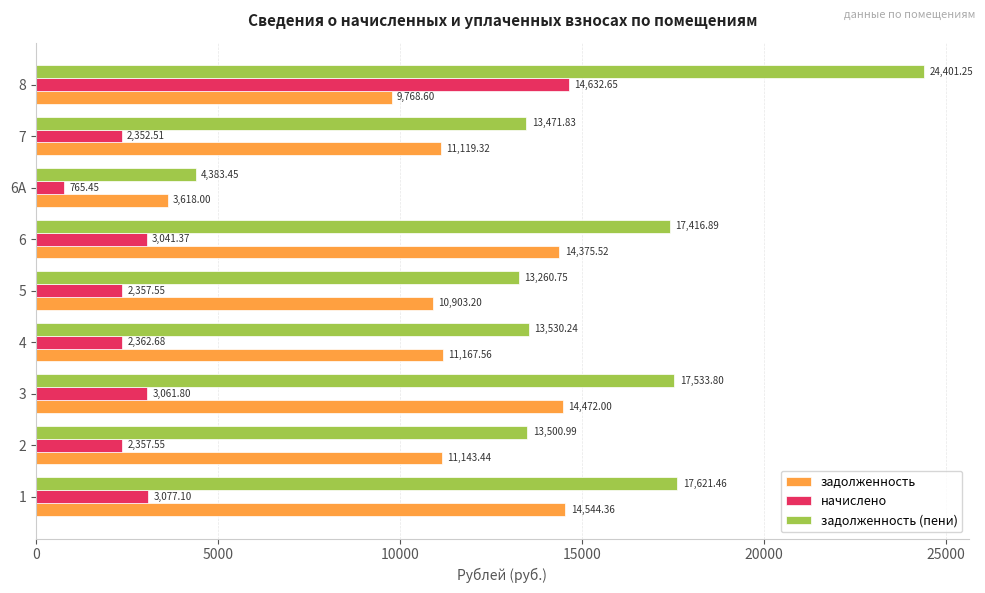

What is the difference between the maximum and minimum values in the задолженность series?

10926.4